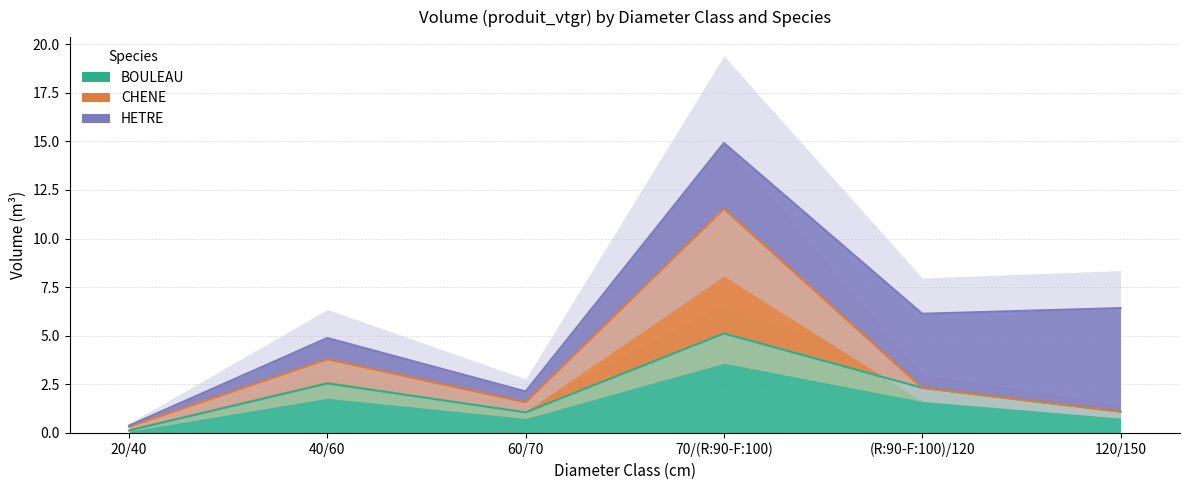

Is it true that BOULEAU equals 0.1 at 20/40?

True